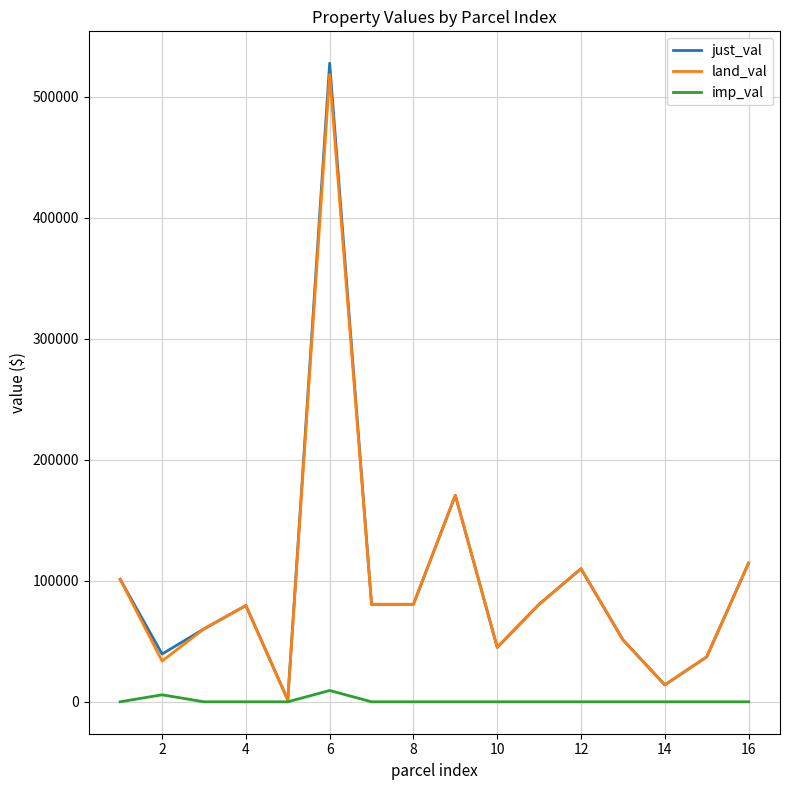

What is the maximum value for land_val?

518452